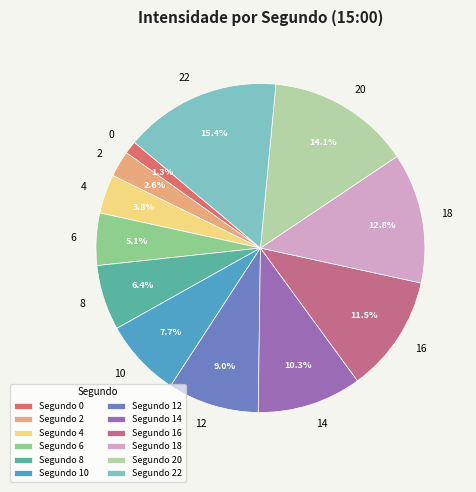

Does any single category account for the majority?

No